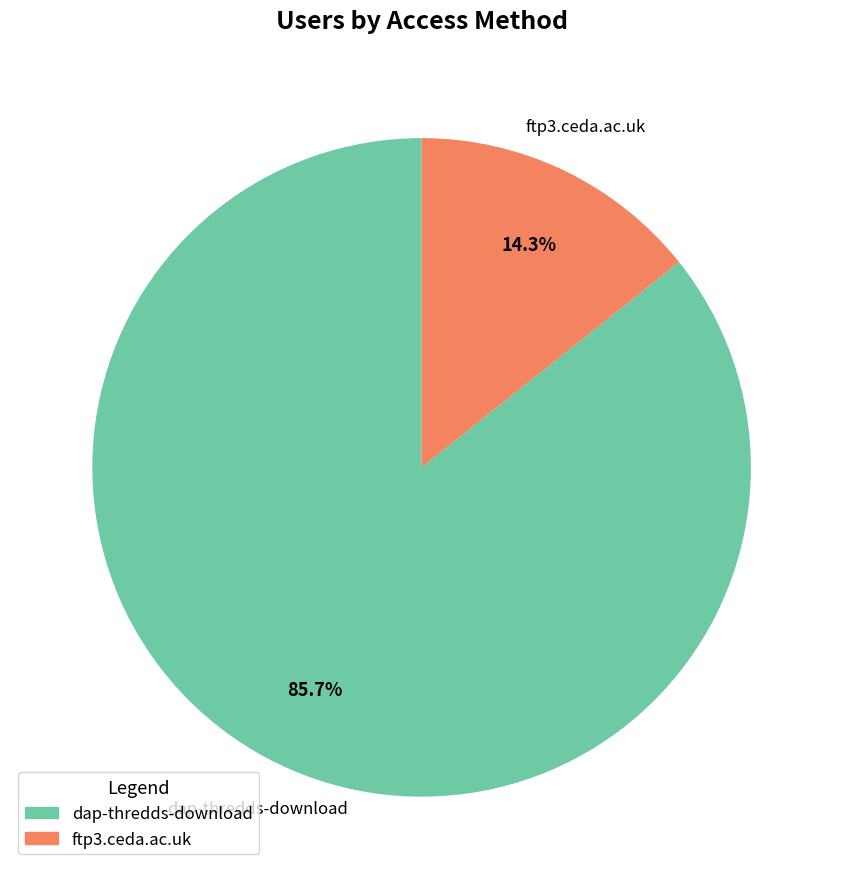

To the nearest percent, what portion does dap-thredds-download represent?

86%